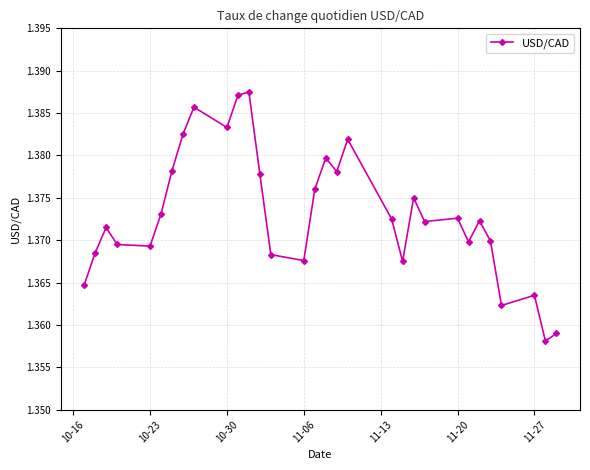

True or false: the data has more than 2 interior local peaks.

True